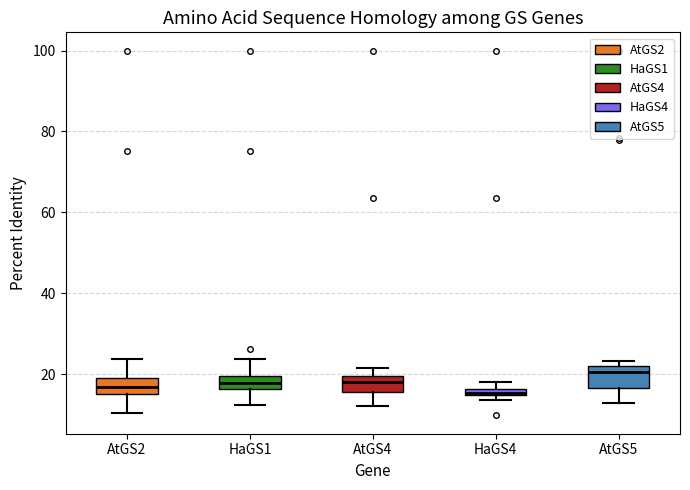

Which box has the highest median line?

AtGS5